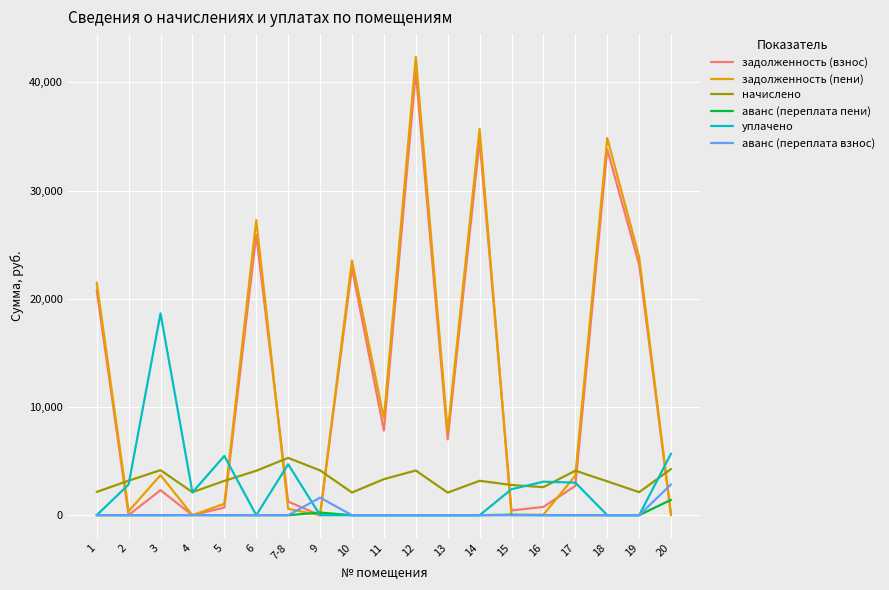

Where is задолженность (пени) nearest to the value 21167?

1